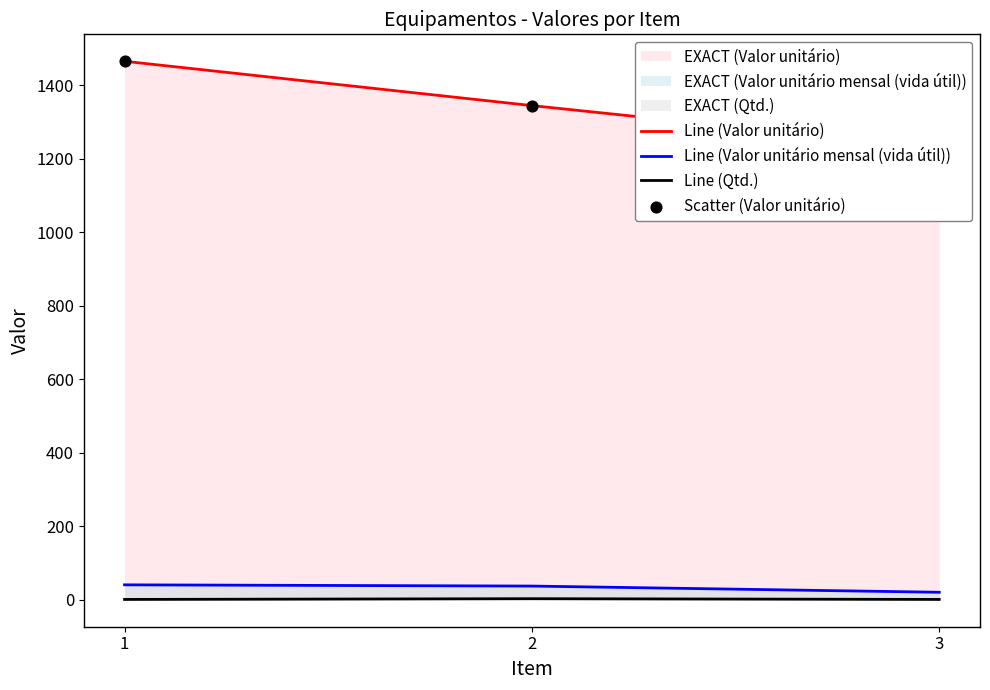

Which series has the widest spread of Y values?

Line (Valor unitário)